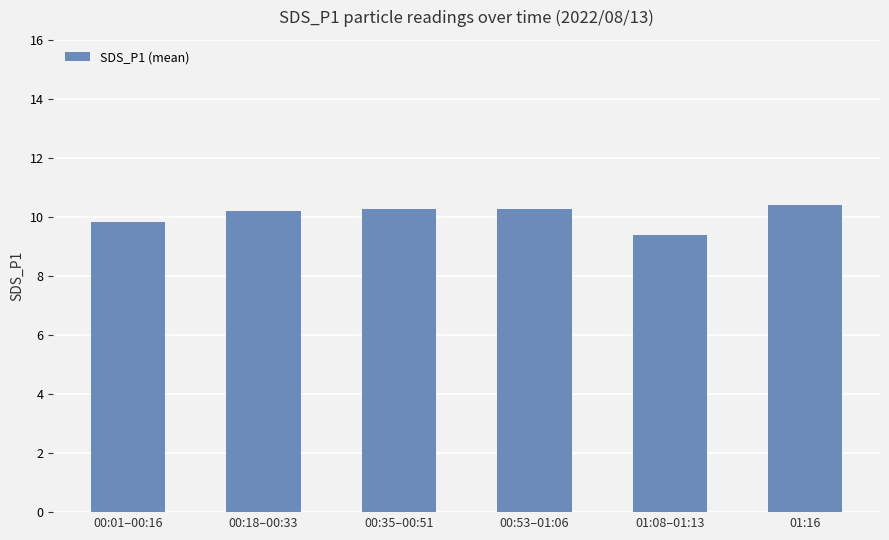

Are the bars horizontal?

No